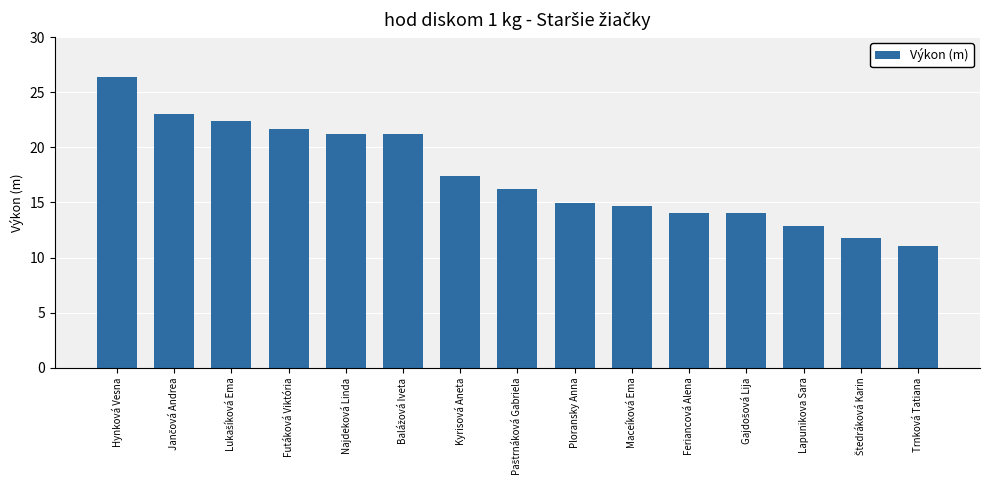

What is the difference between the second highest and minimum values?

12.0